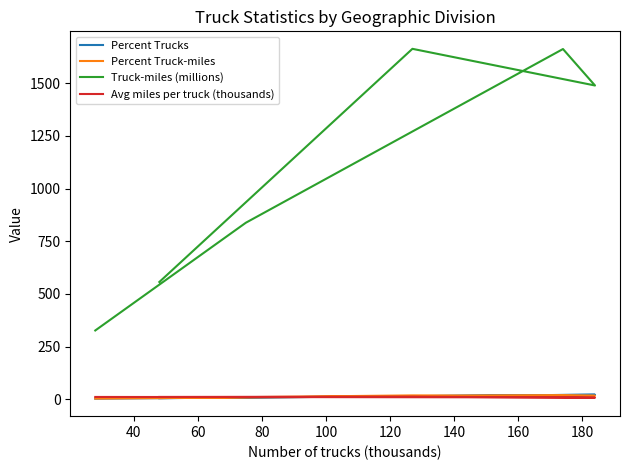

What value does the Percent Trucks series have at 40?

9.2